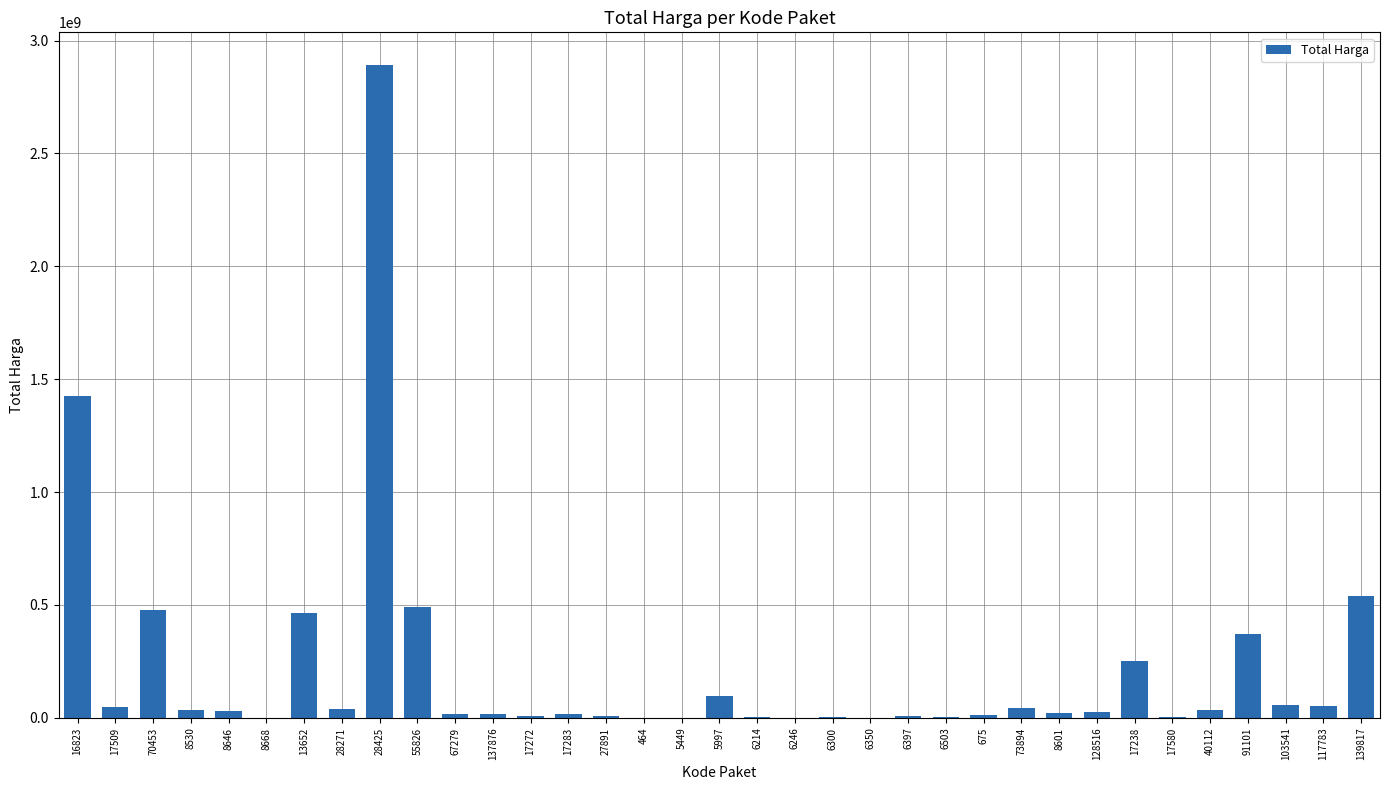

What is the sum of all values?

7518497085